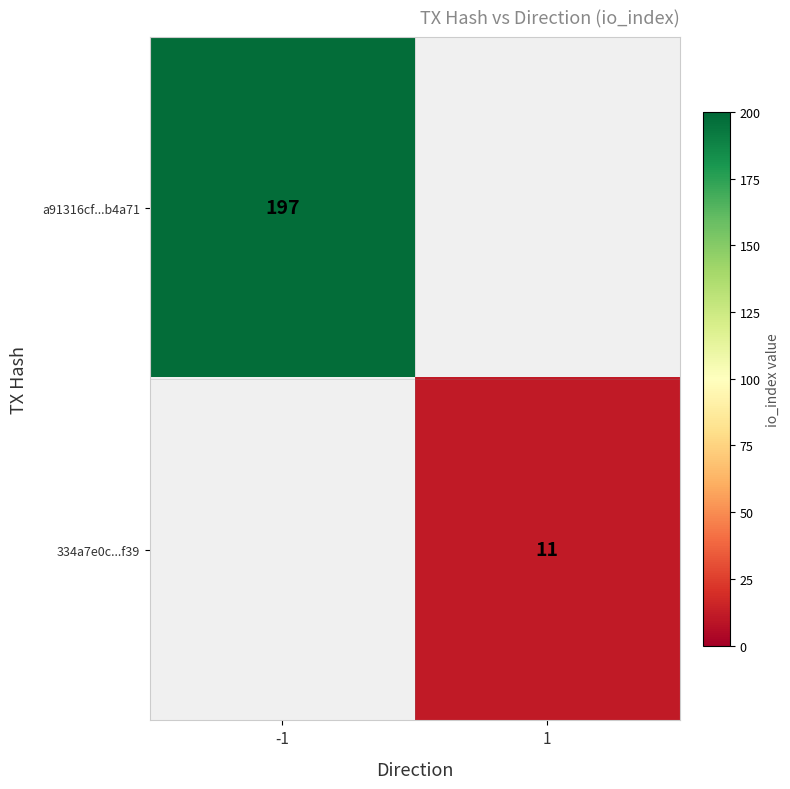

True or false: a91316cf...b4a71 has a value of 197 at -1.

True